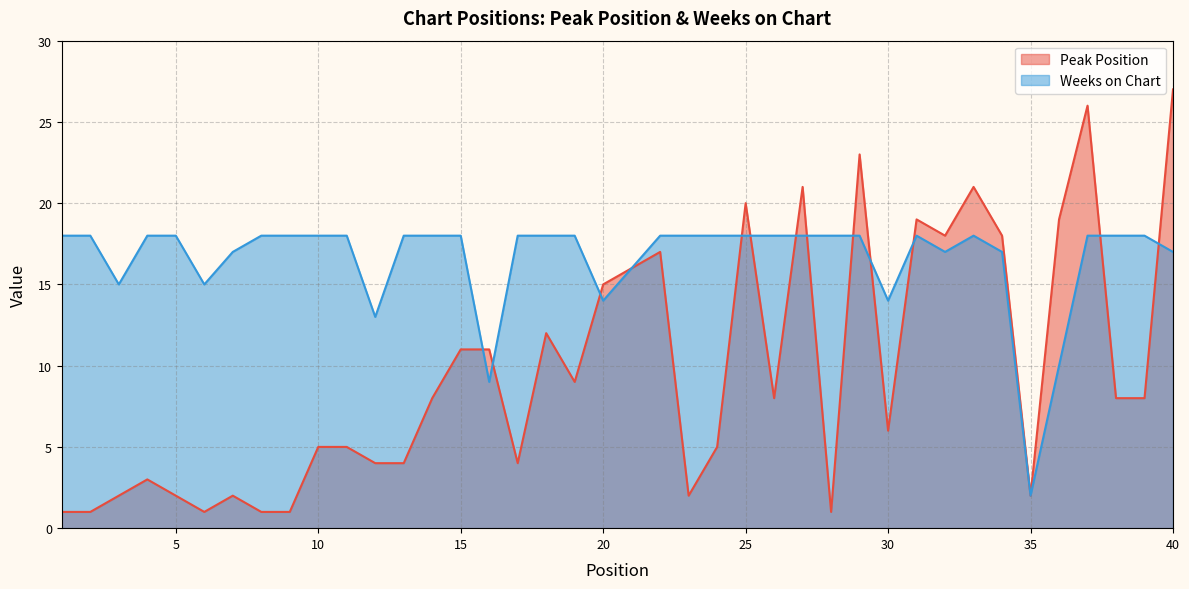

Rank the categories by Peak Position value from highest to lowest.

40, 37, 29, 27, 33, 25, 31, 36, 32, 34, 22, 21, 20, 18, 15, 16, 19, 14, 26, 38, 39, 30, 10, 11, 24, 12, 13, 17, 4, 3, 5, 7, 23, 35, 1, 2, 6, 8, 9, 28